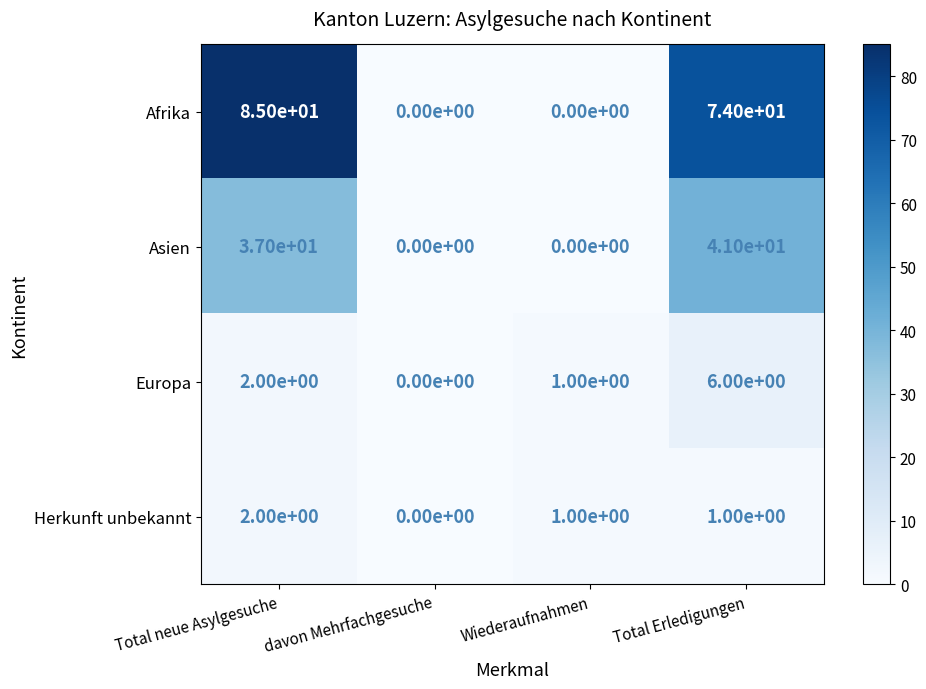

Which series has the largest total across all categories?

Afrika